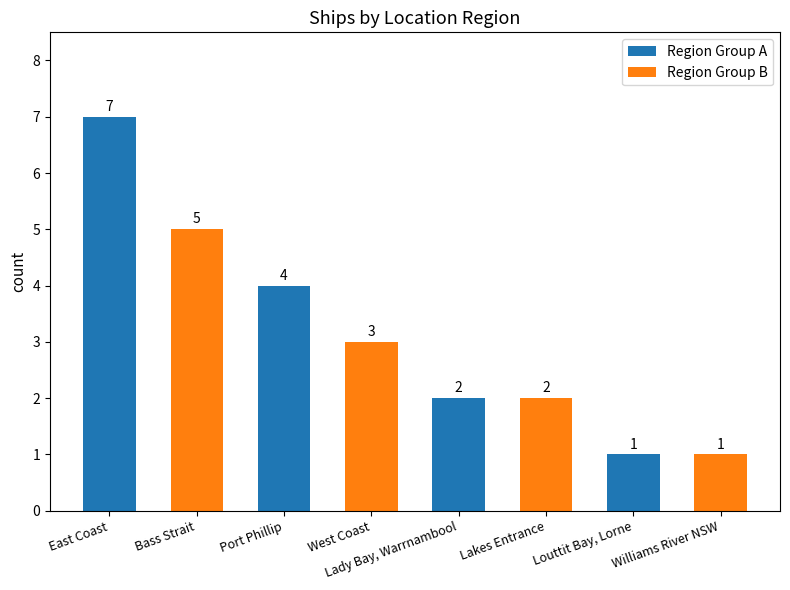

What is the ratio of the value at Lakes Entrance to the value at Lady Bay, Warrnambool?

1.0